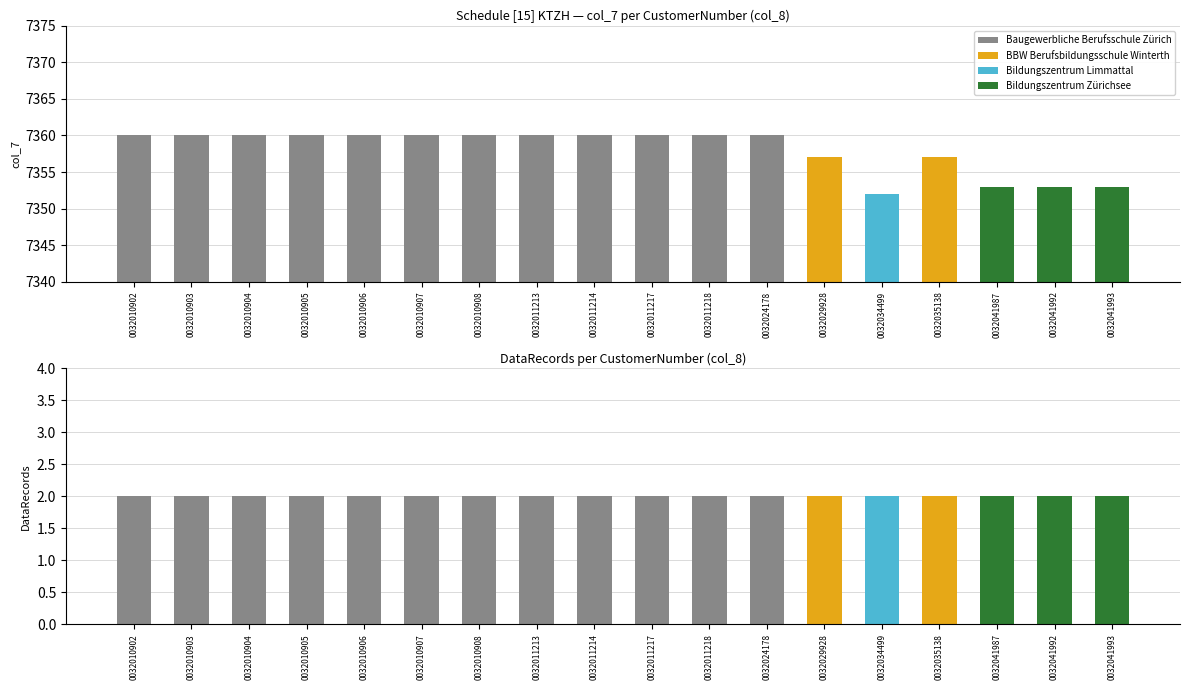

Is it true that CustomerNumber (col_8) equals 10297 at 0032010902?

False